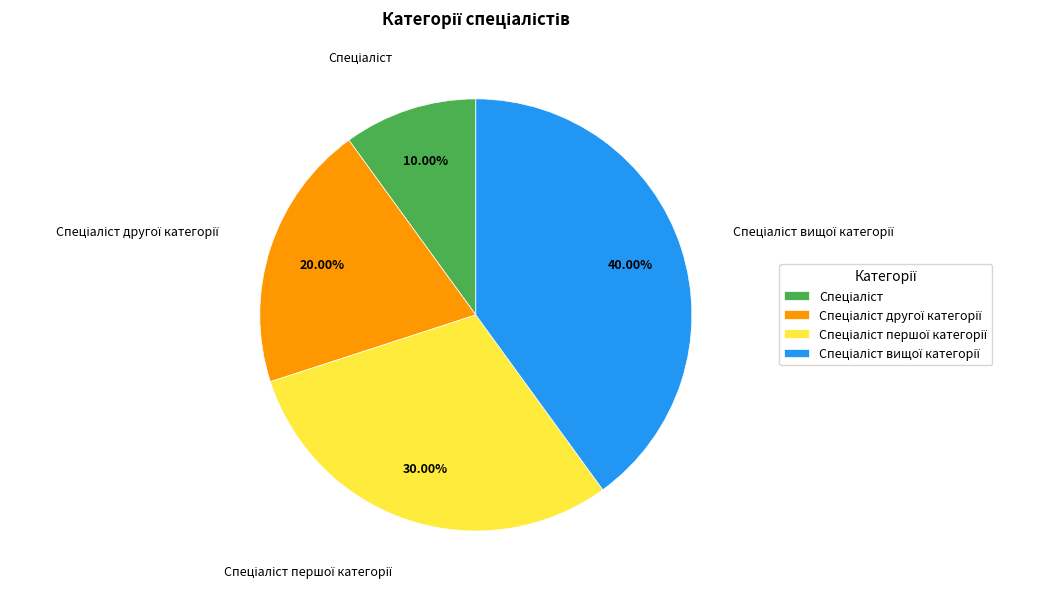

Is there a majority slice in this chart?

No